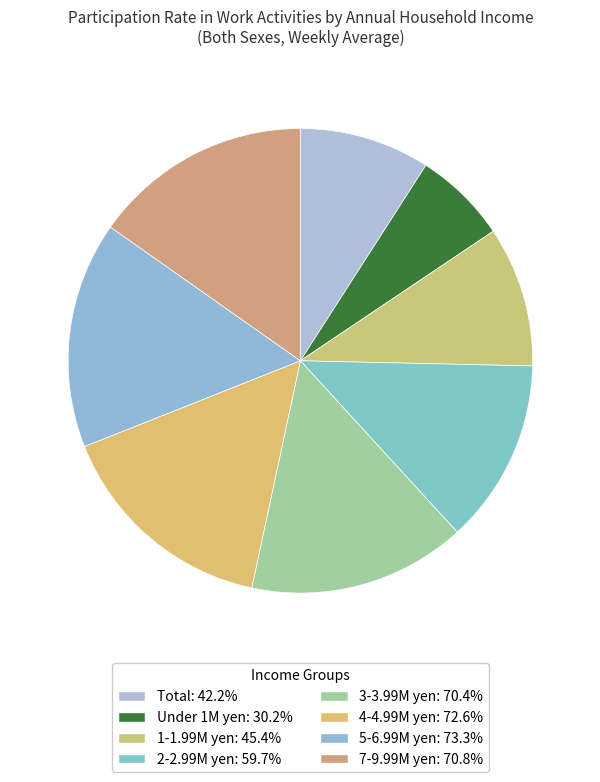

How many segments does this pie chart have?

8